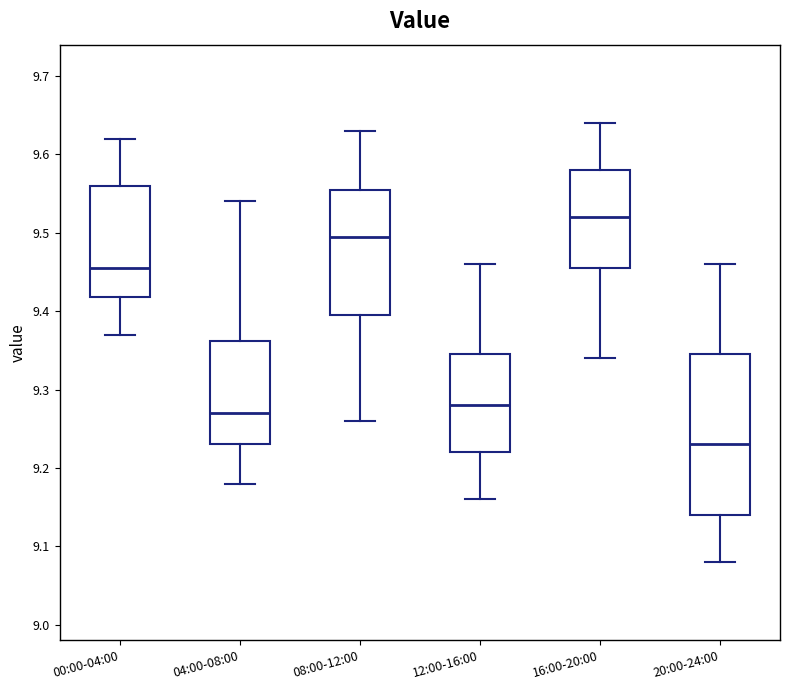

Where is the upper edge of the box for 00:00-04:00 on the y-axis? The values are not printed on the chart, so give them approximately, as read against the axis.

9.56